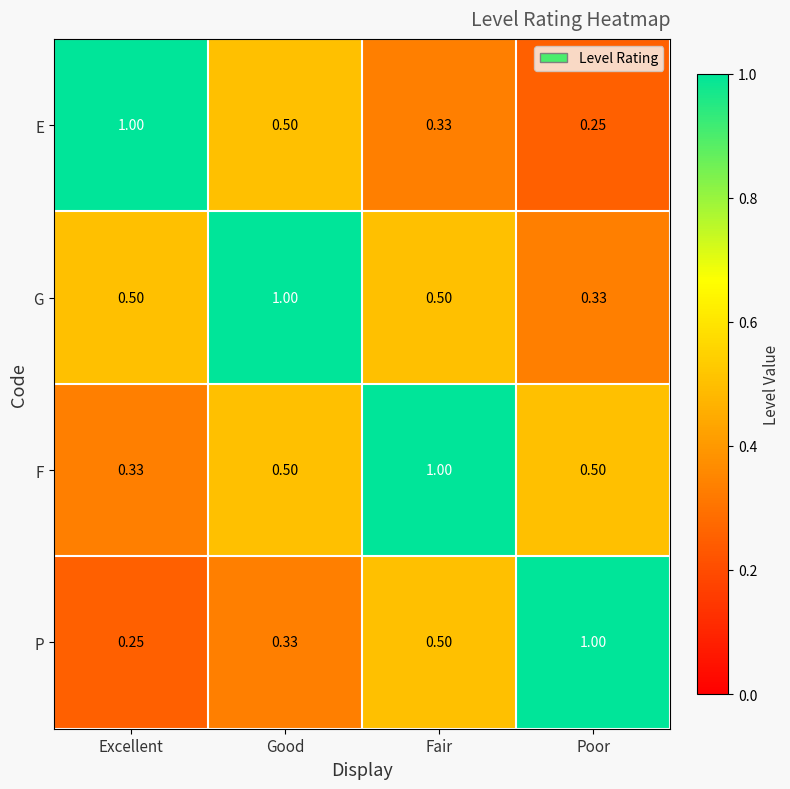

Is the value of F at Excellent greater than the value of E at Good?

No